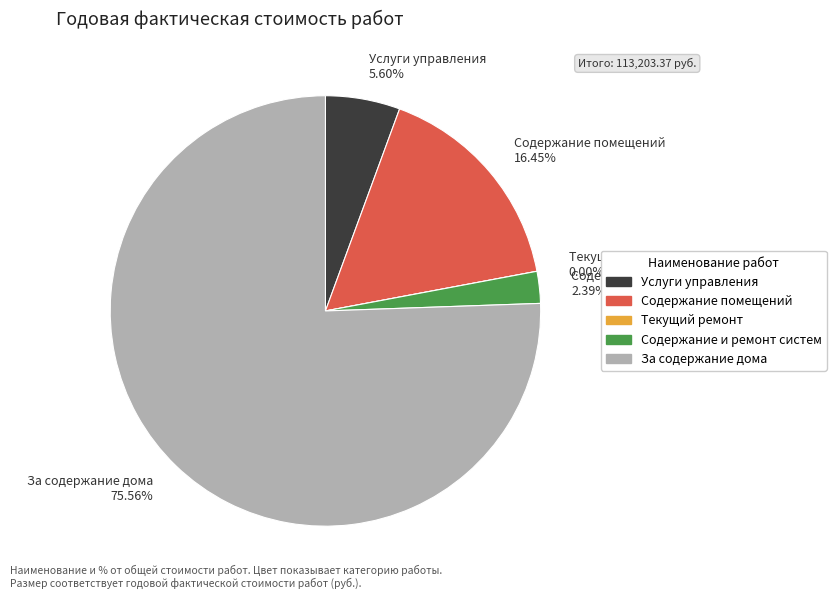

True or false: За содержание дома accounts for 81% of the total.

False